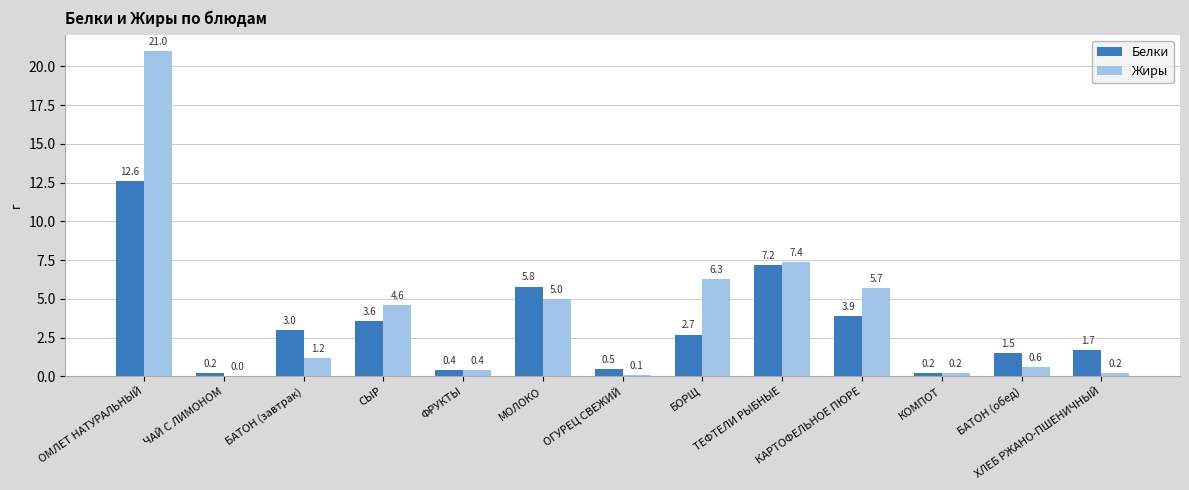

The Жиры series shows 5.7 at КАРТОФЕЛЬНОЕ ПЮРЕ. True or false?

True